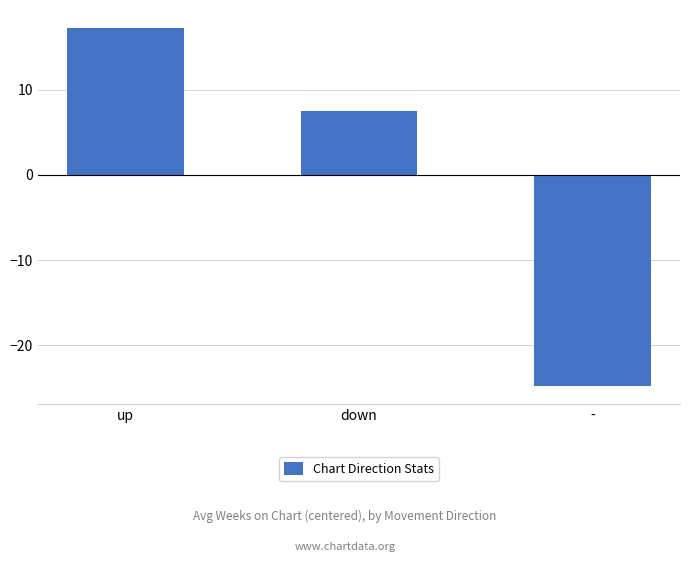

How many distinct data groups are displayed?

1